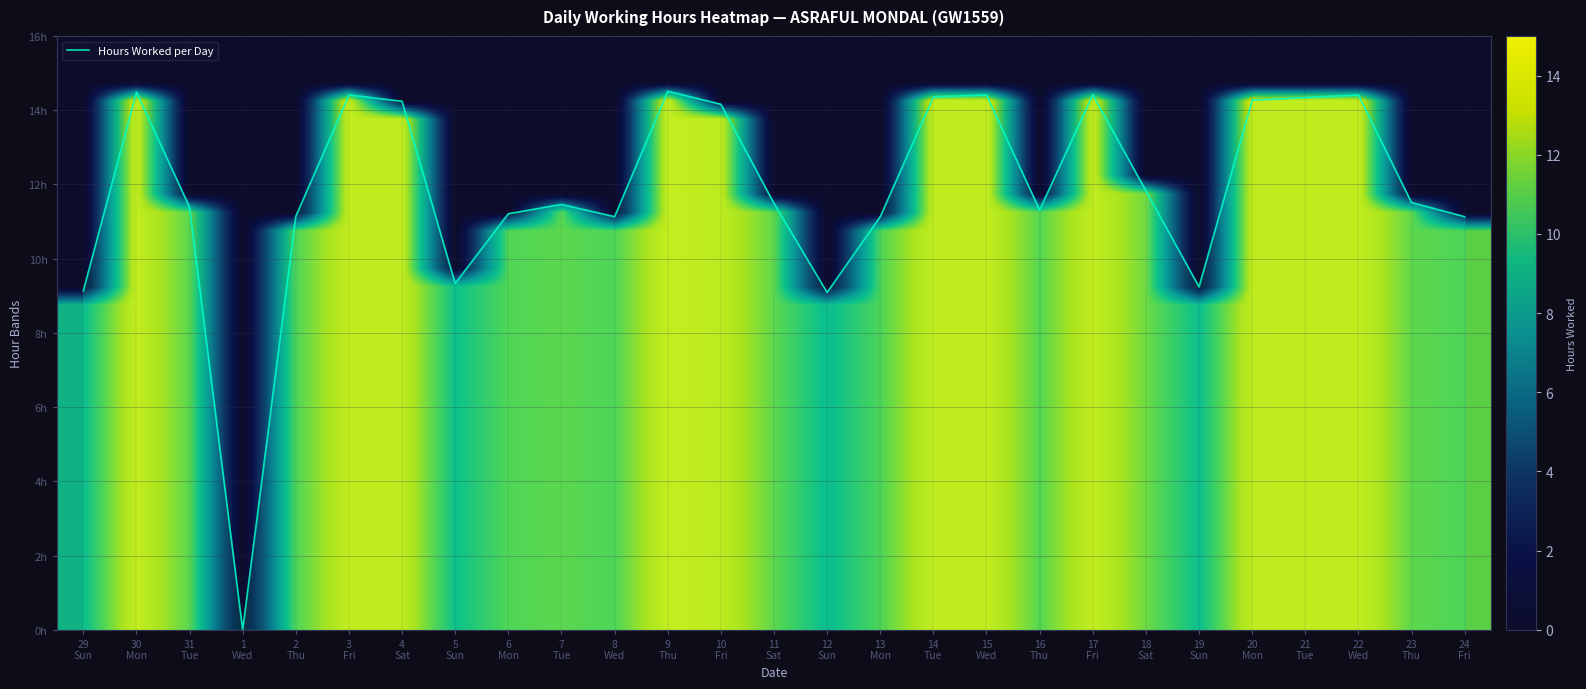

How many data points does each series have?

27